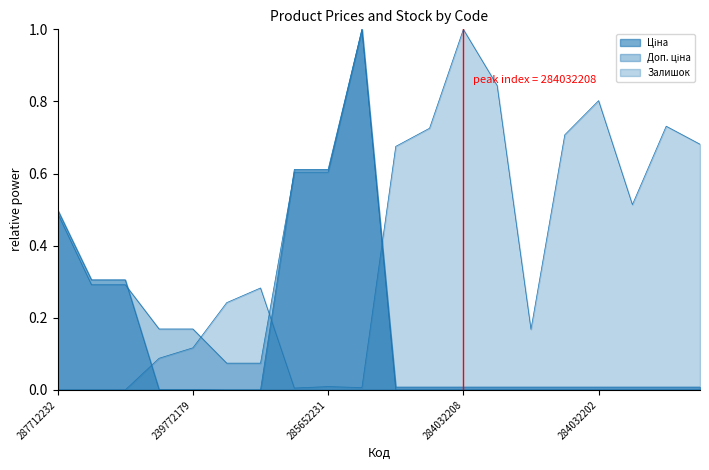

Is the value of Залишок at 287692233 greater than the value of Ціна at 287692231?

No